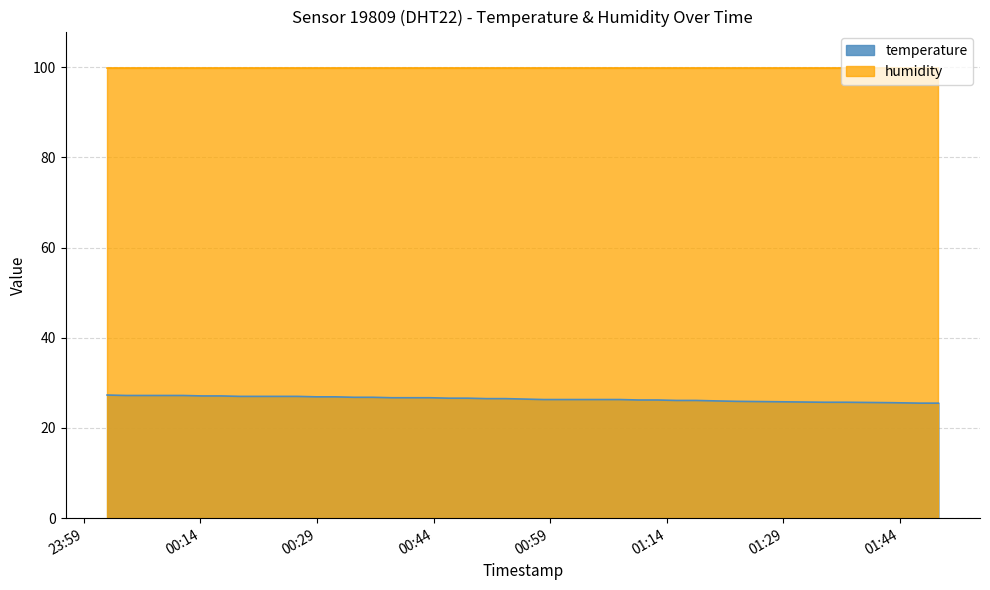

What is the average value?

26.5